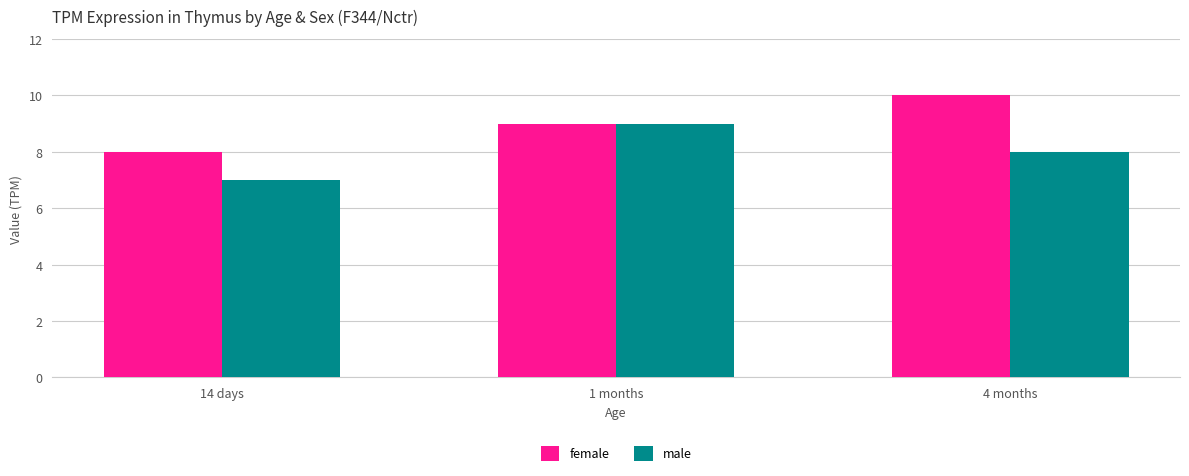

Is the value of female at 4 months greater than the value of male at 14 days?

Yes